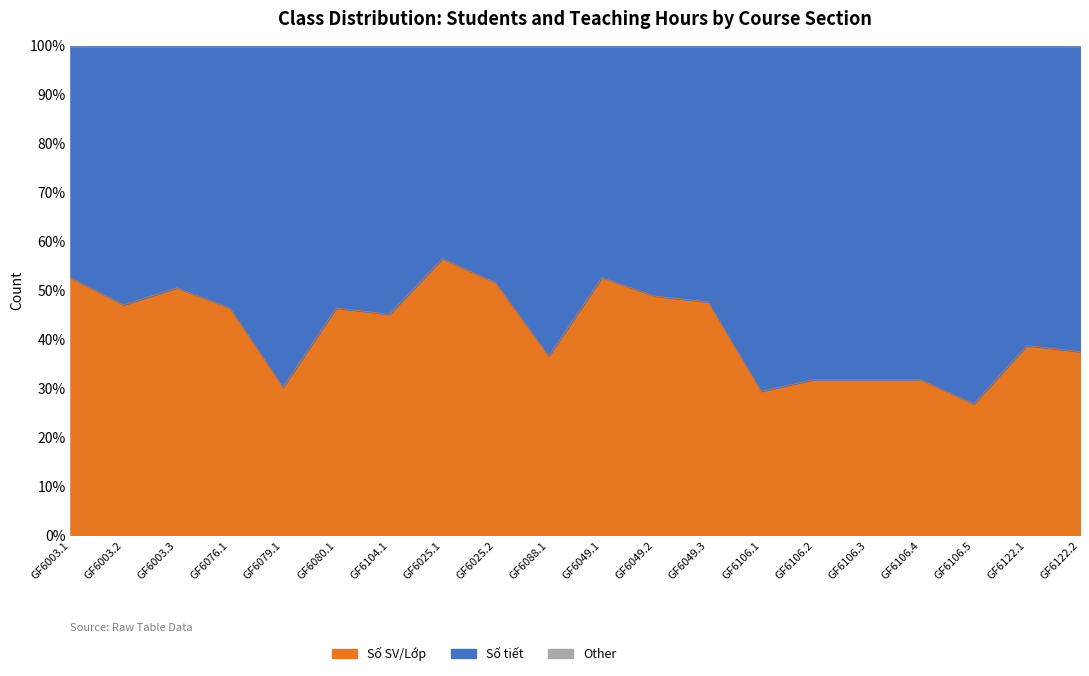

Where do Số tiết and Số SV/Lớp first cross each other?

GF6003.1 and GF6003.2